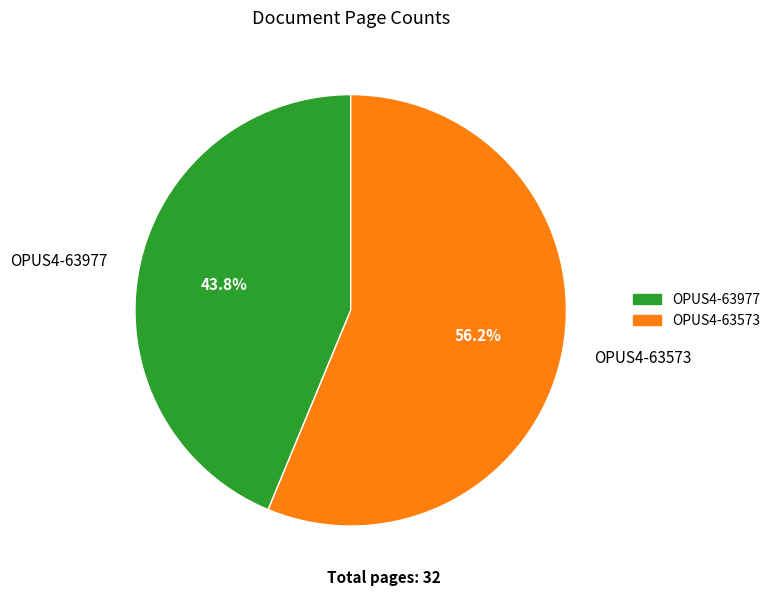

Between OPUS4-63977 and OPUS4-63573, which is larger?

OPUS4-63573